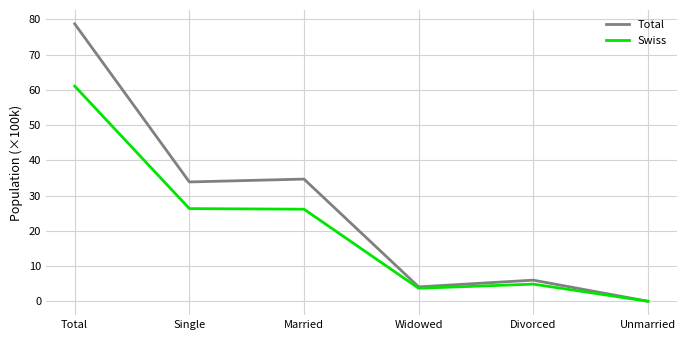

The value of Swiss at Married is 35.9. True or false?

False